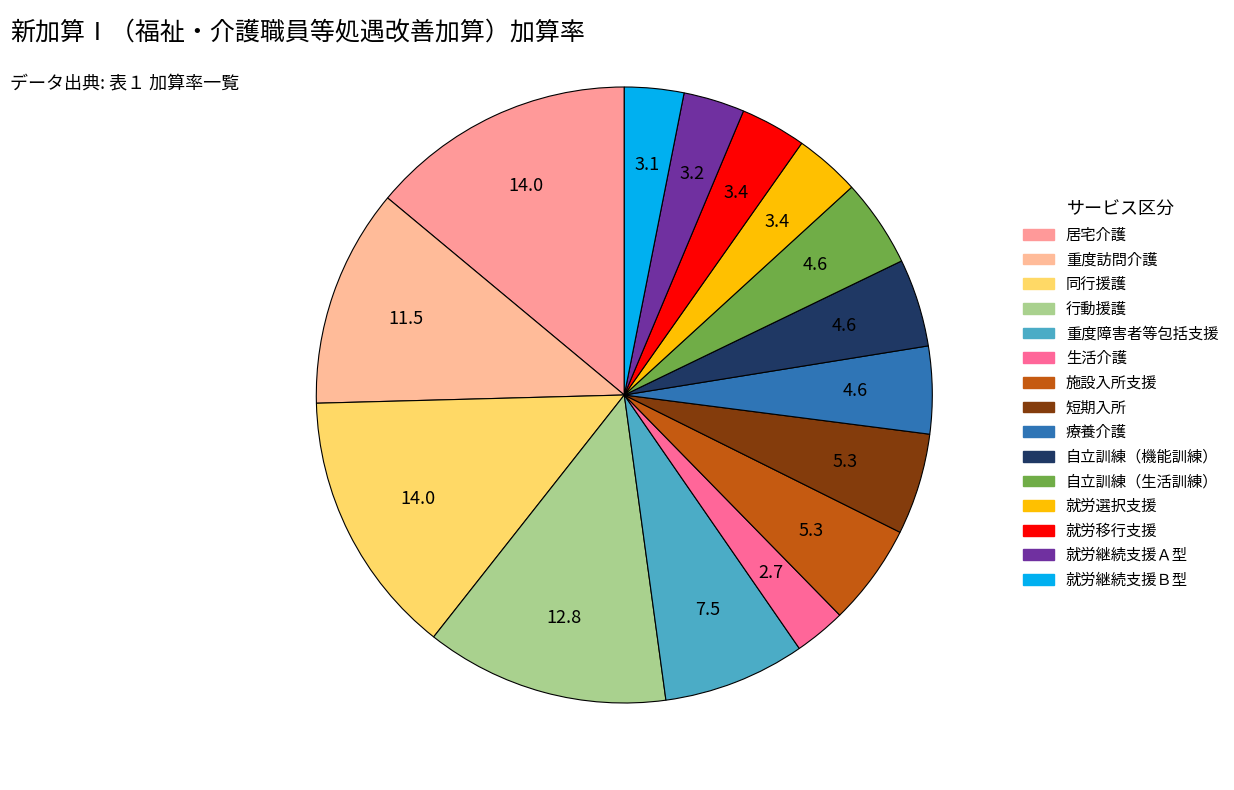

How many segments does this pie chart have?

15